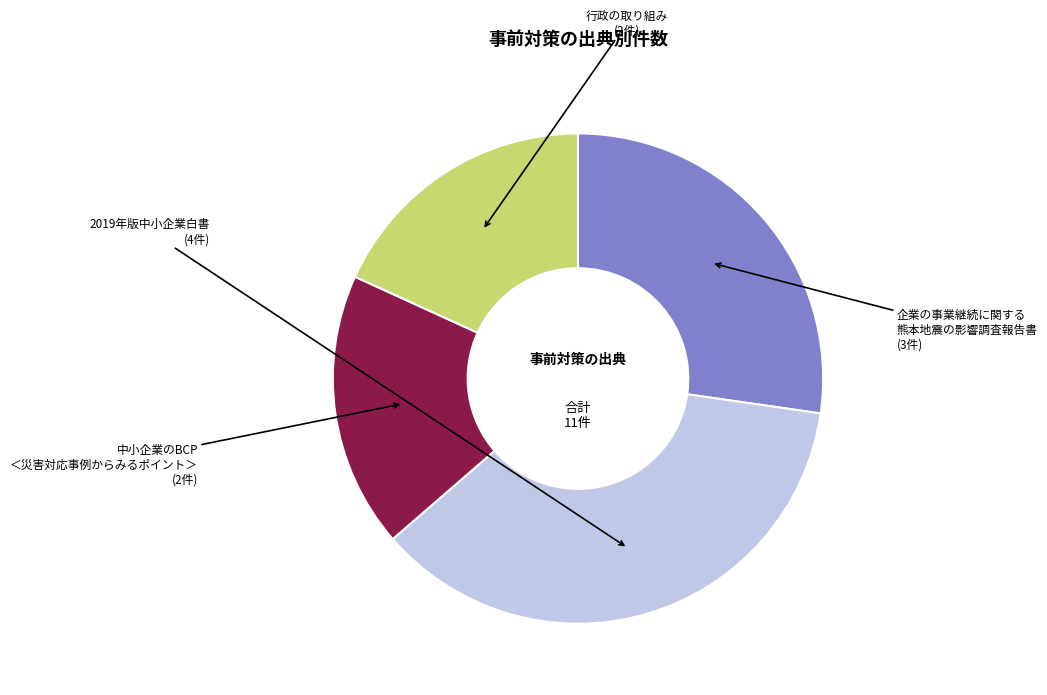

Does any single category account for the majority?

No